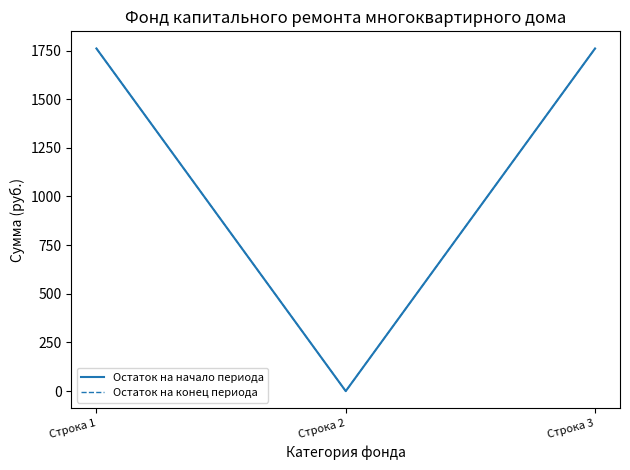

Which series has the largest range (max minus min)?

Остаток на начало периода